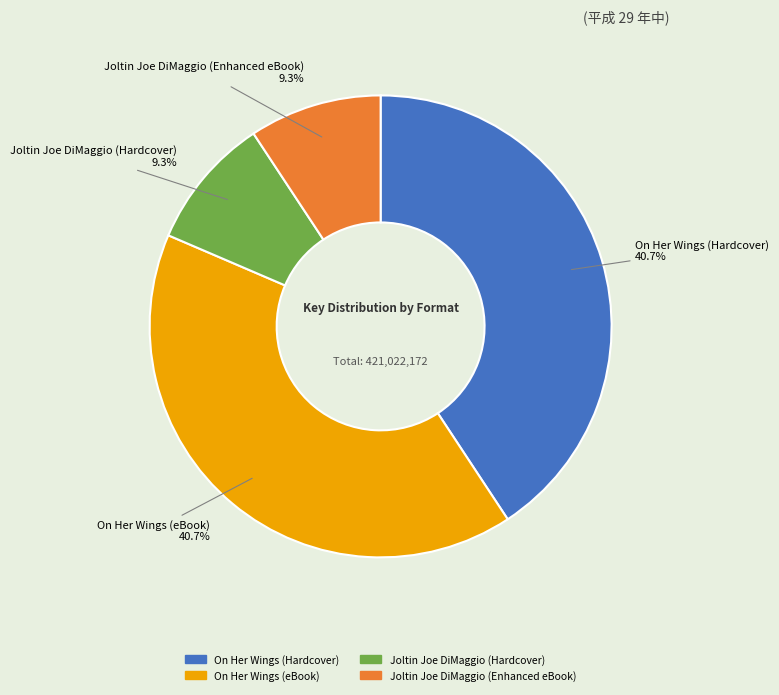

What is the total percentage of On Her Wings (eBook) and Joltin Joe DiMaggio (Hardcover)?

50.0%